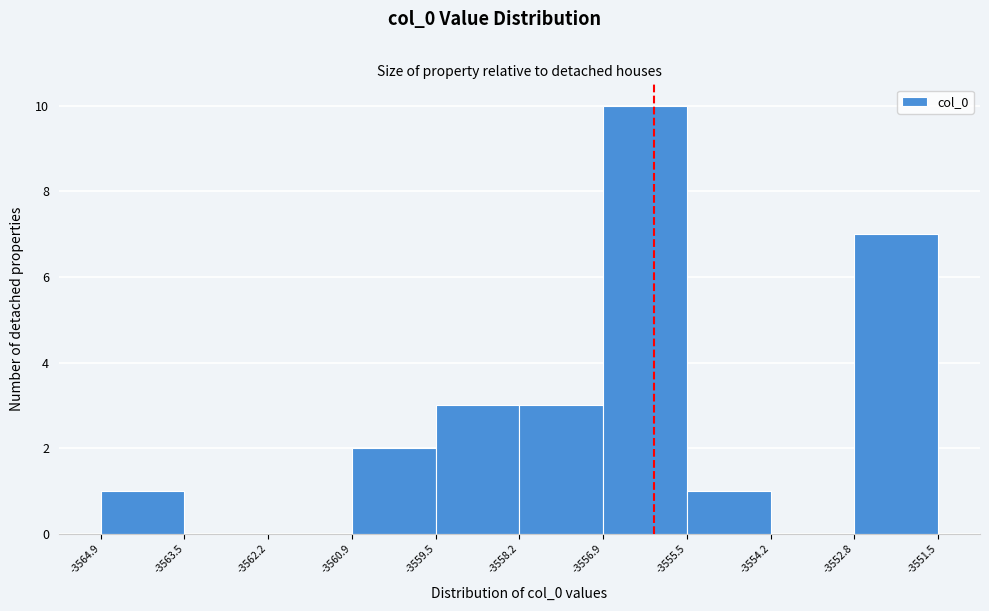

Reading left to right, list every bar in this chart as the range it spans on the x-axis followed by its height. The values are not printed on the chart, so give them approximately, as read against the axis.

-3564.9 to -3563.5: 1
-3563.5 to -3562.2: 0
-3562.2 to -3560.9: 0
-3560.9 to -3559.5: 2
-3559.5 to -3558.2: 3
-3558.2 to -3556.9: 3
-3556.9 to -3555.5: 10
-3555.5 to -3554.2: 1
-3554.2 to -3552.8: 0
-3552.8 to -3551.5: 7